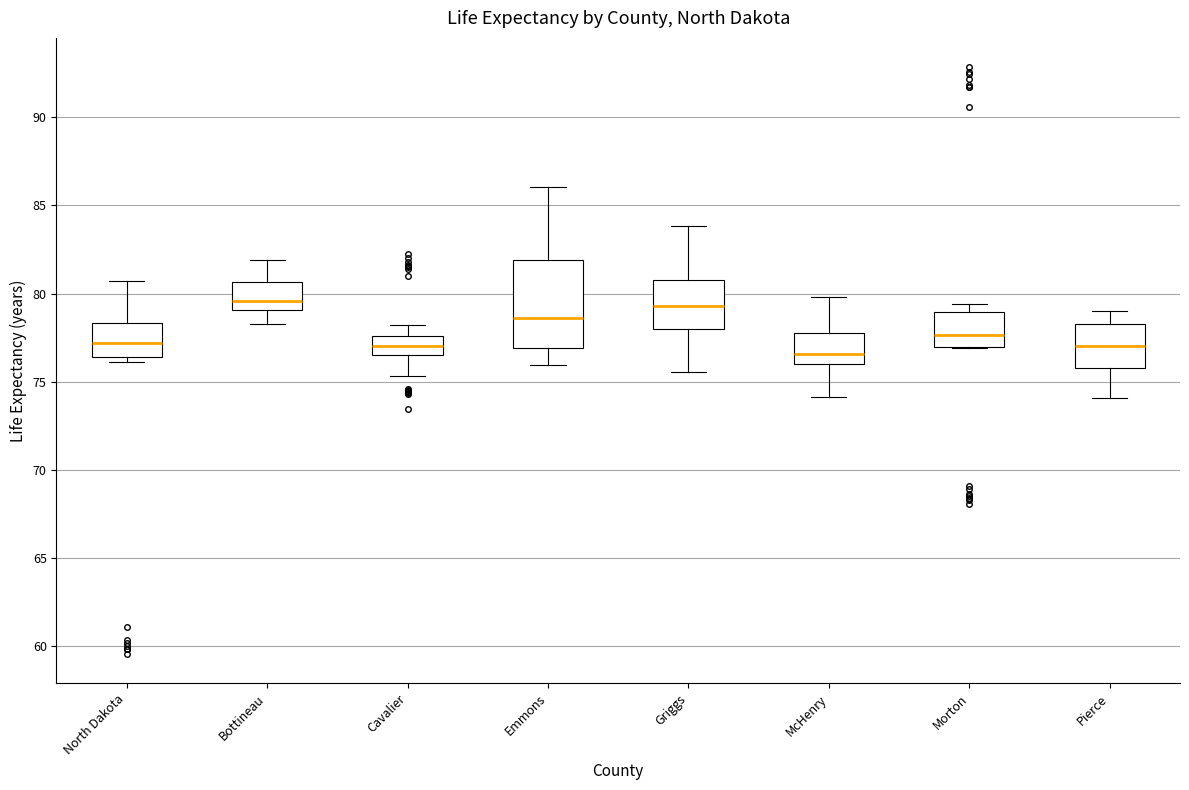

Reading left to right, read every box against the y-axis: the position of its median line, the range the box covers, and the ends of its whiskers. The values are not printed on the chart, so give them approximately, as read against the axis.

North Dakota: median 77.0, box 76.5 to 78.5, whiskers 76.0 to 80.5
Bottineau: median 79.5, box 79.0 to 80.5, whiskers 78.5 to 82.0
Cavalier: median 77.0, box 76.5 to 77.5, whiskers 75.5 to 78.0
Emmons: median 78.5, box 77.0 to 82.0, whiskers 76.0 to 86.0
Griggs: median 79.5, box 78.0 to 81.0, whiskers 75.5 to 84.0
McHenry: median 76.5, box 76.0 to 78.0, whiskers 74.0 to 80.0
Morton: median 77.5, box 77.0 to 79.0, whiskers 77.0 to 79.5
Pierce: median 77.0, box 76.0 to 78.0, whiskers 74.0 to 79.0